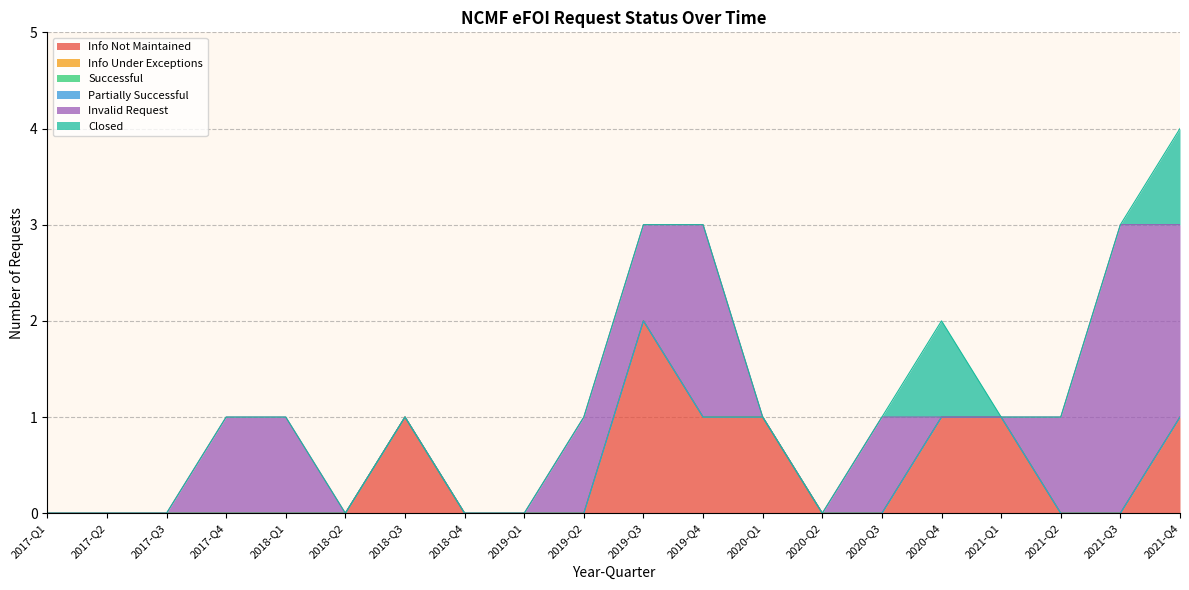

True or false: Info Not Maintained and Successful cross at least once.

False